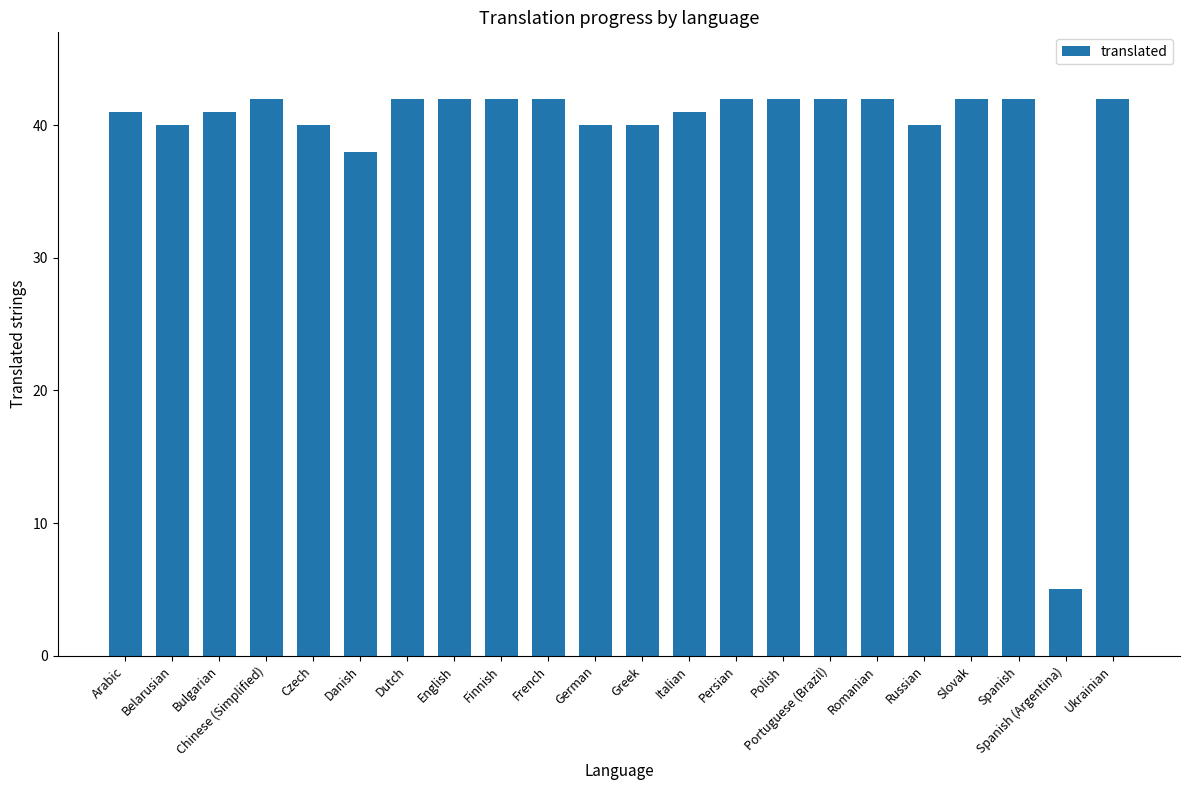

True or false: the data shows 40 at Russian.

True